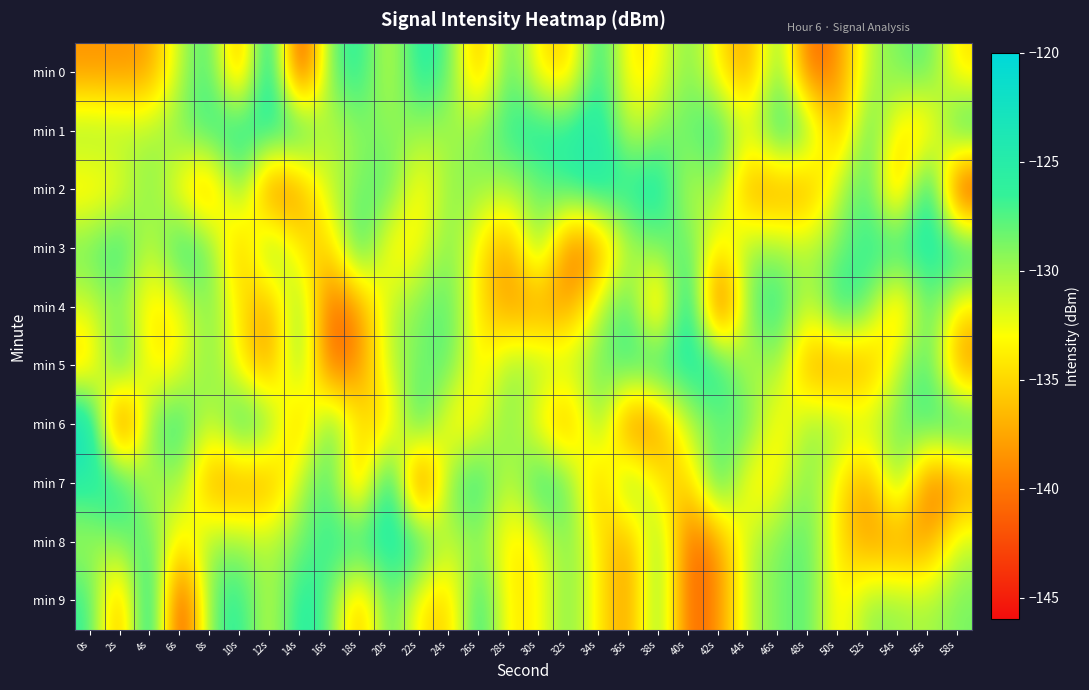

Count the number of categories in the chart.

30